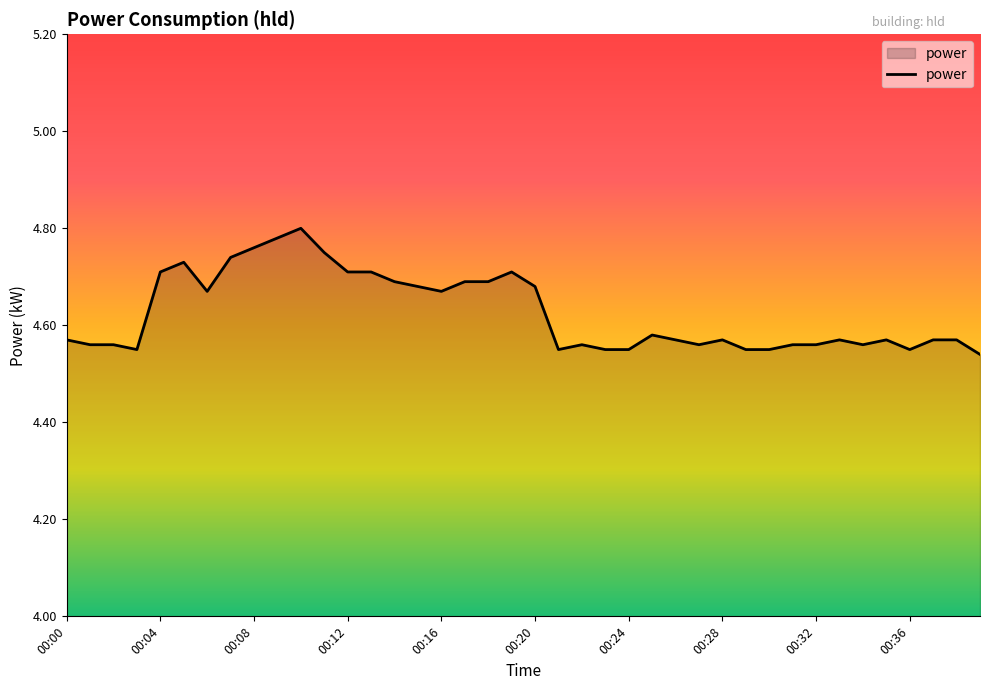

What is the difference between the maximum and minimum values?

0.3